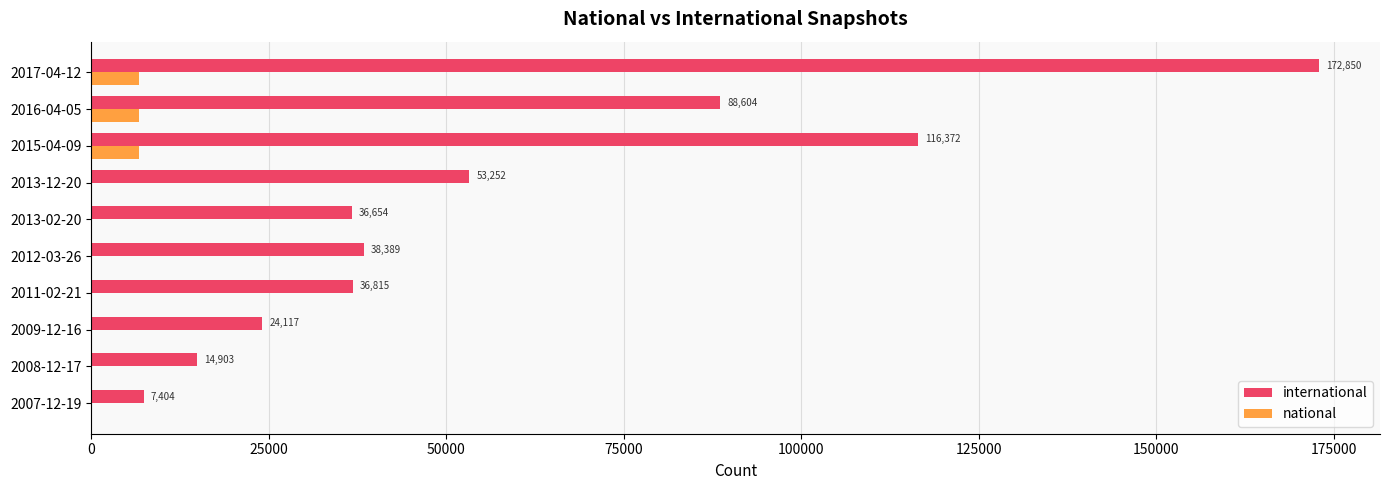

The international series shows 24117 at 2009-12-16. True or false?

True